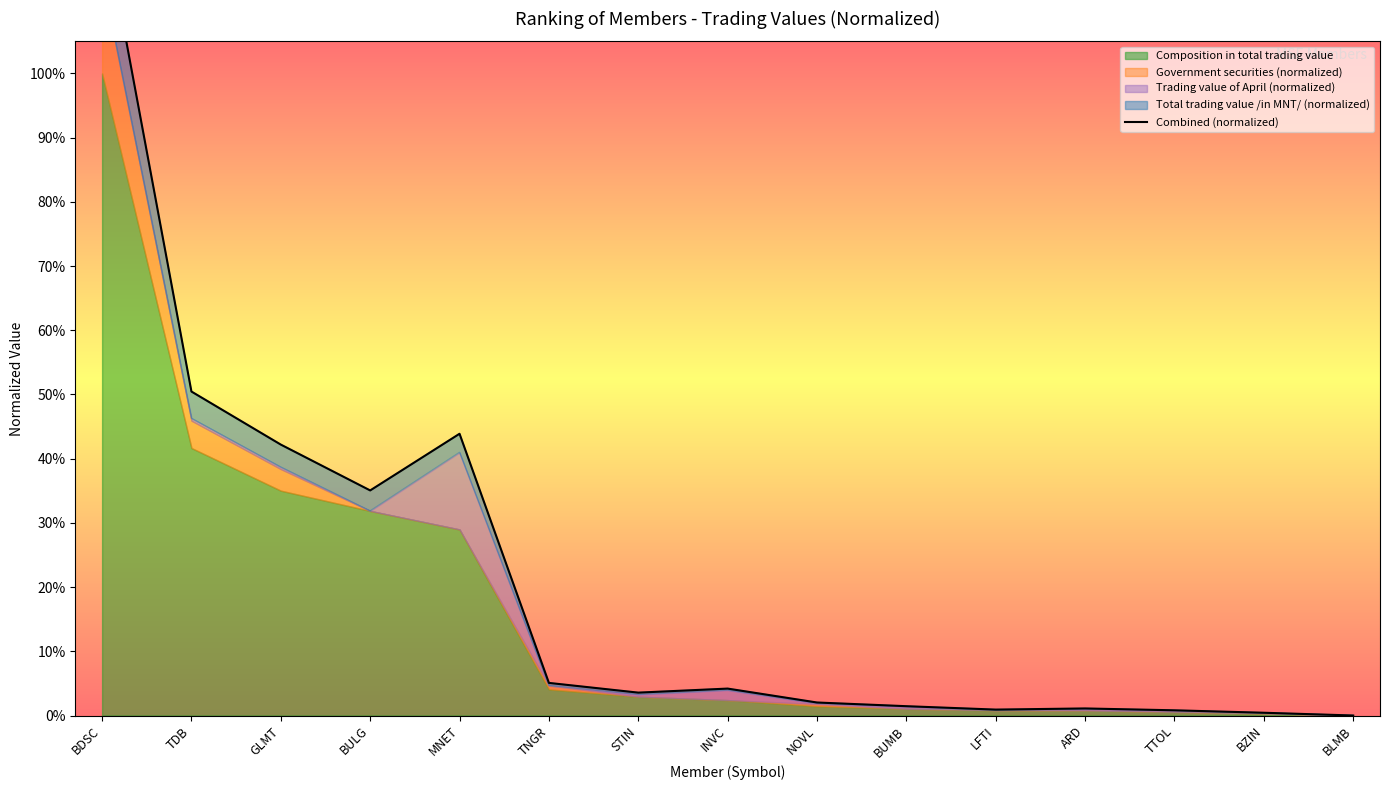

What is the sum of the values at BUMB and TDB?

0.5